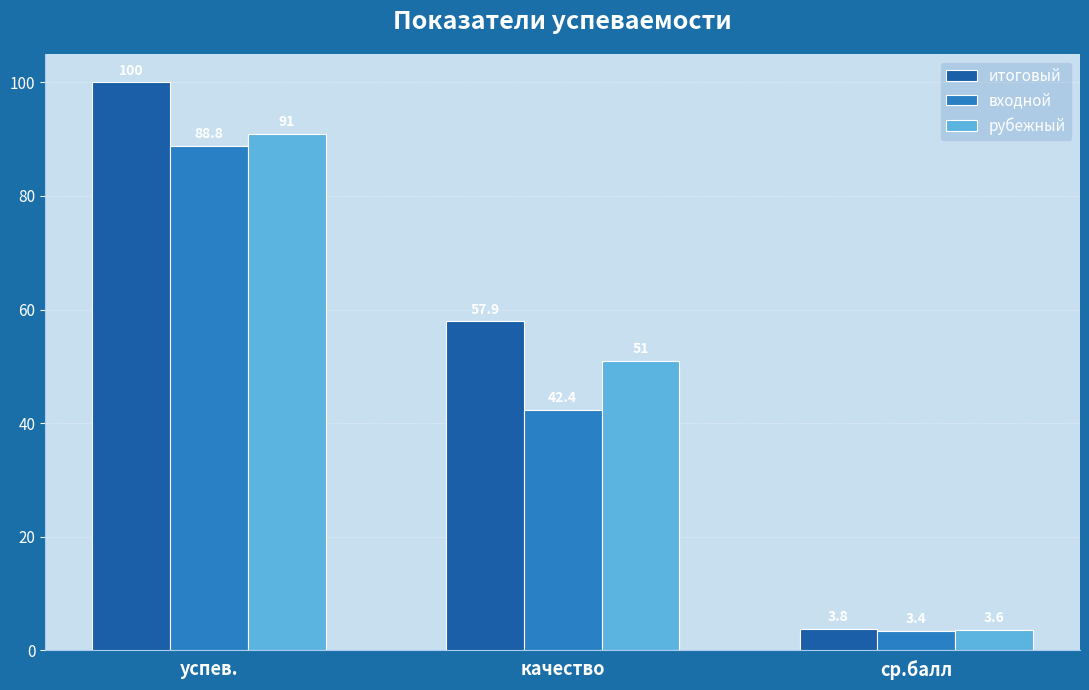

At which label does рубежный reach its minimum?

ср.балл